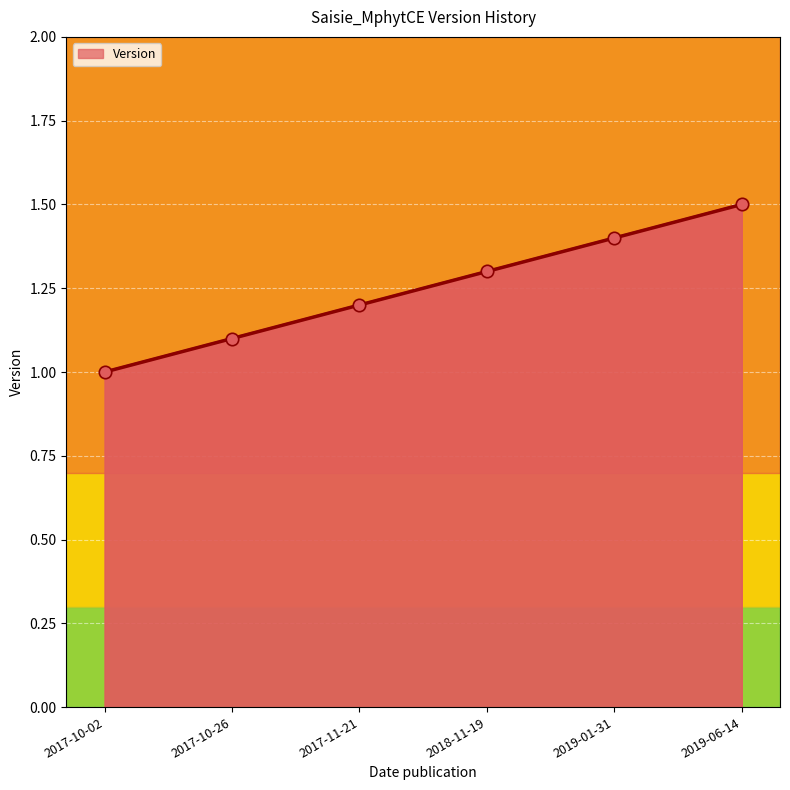

What is the ratio of the value at 2017-10-02 to the value at 2018-11-19?

0.8